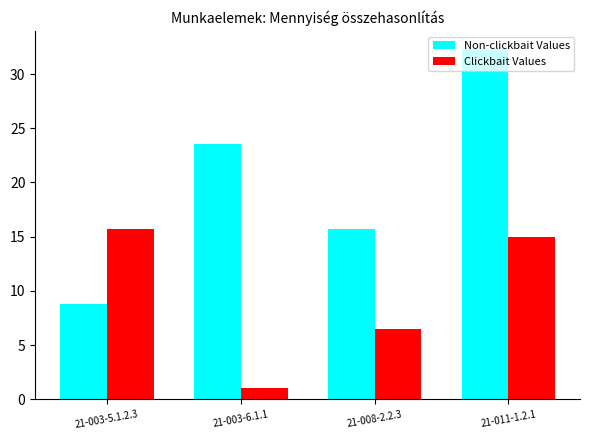

At how many categories does at least one series exceed 20?

2